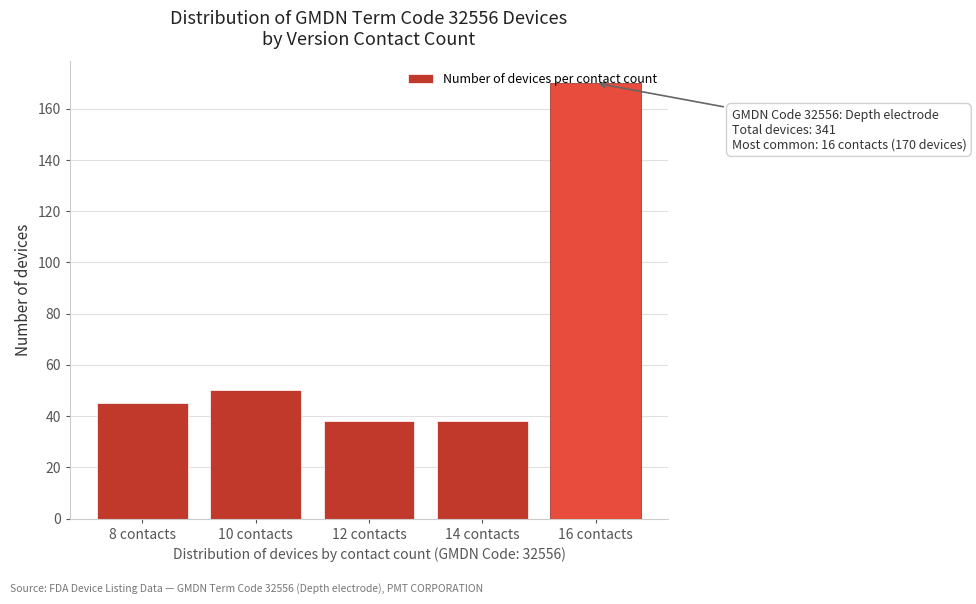

At which label is the value closest to 104?

10 contacts